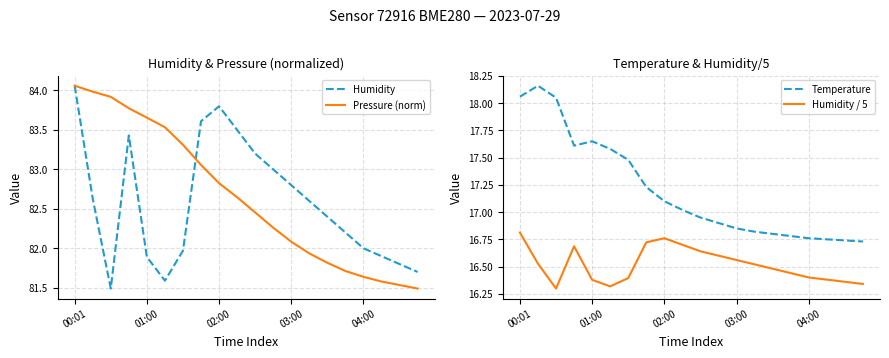

What is the sum of all Humidity values?

1651.6